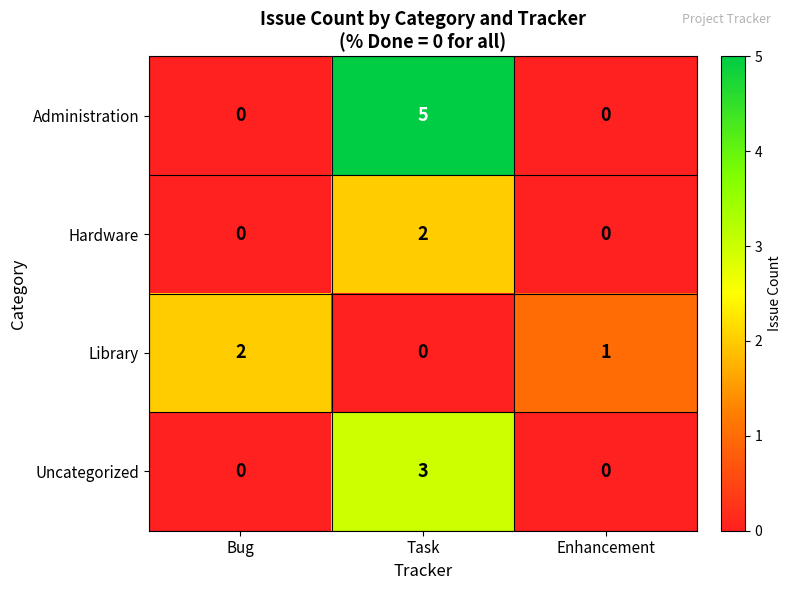

At which category is the sum across all series the highest?

Task